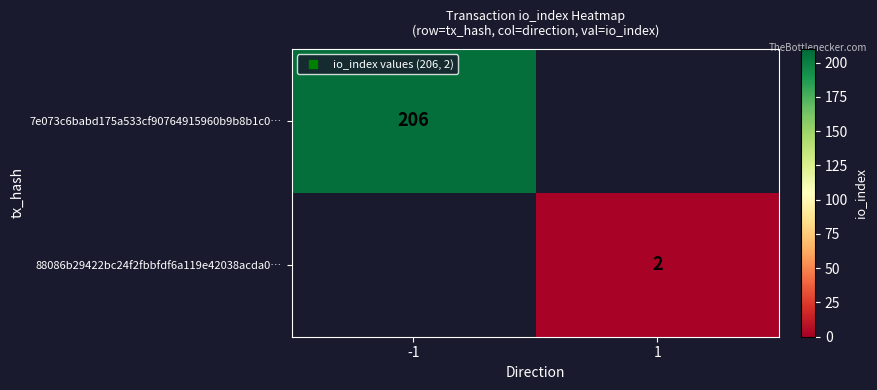

Rank the categories by 88086b29422bc24f2fbbfdf6a119e42038acda0… value from highest to lowest.

-1, 1